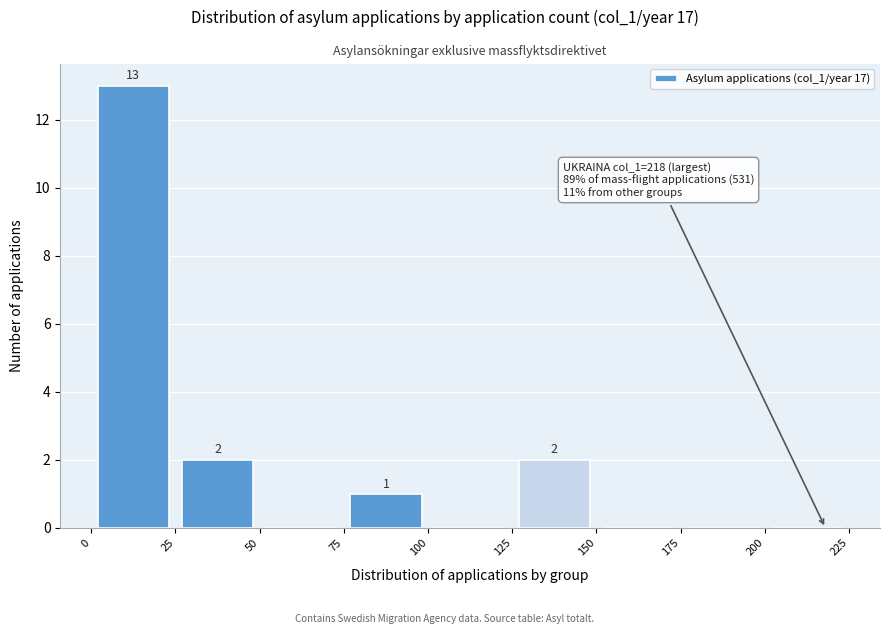

Which range on the x-axis has the tallest bar?

0 to 25